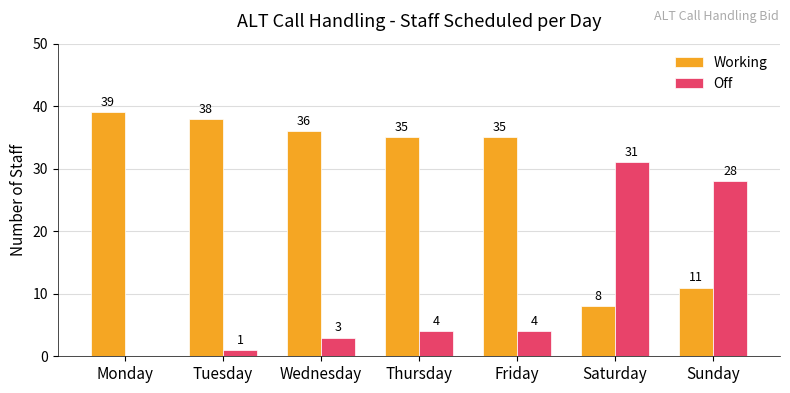

Are the bars grouped side by side (vs. stacked)?

Yes